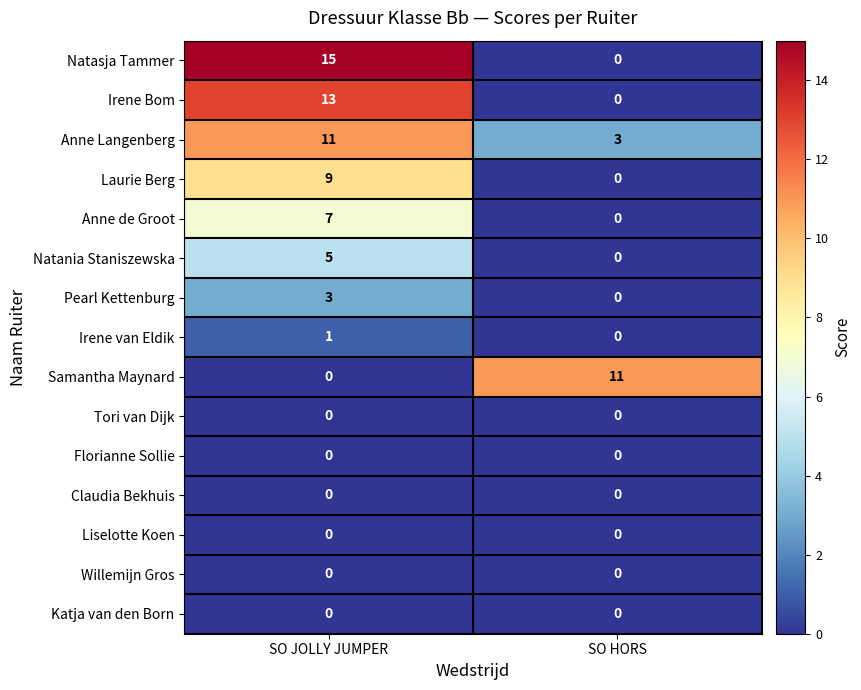

Reading left to right, extract all data points from this chart.

Natasja Tammer: 15	0
Irene Bom: 13	0
Anne Langenberg: 11	3
Laurie Berg: 9	0
Anne de Groot: 7	0
Natania Staniszewska: 5	0
Pearl Kettenburg: 3	0
Irene van Eldik: 1	0
Samantha Maynard: 0	11
Tori van Dijk: 0	0
Florianne Sollie: 0	0
Claudia Bekhuis: 0	0
Liselotte Koen: 0	0
Willemijn Gros: 0	0
Katja van den Born: 0	0